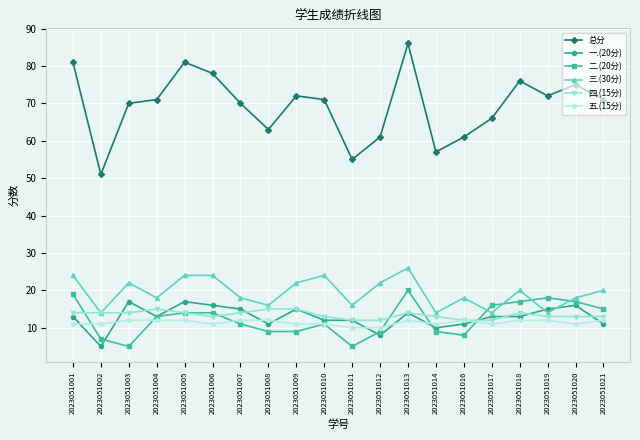

Read the 总分 value at 2023051020.

75